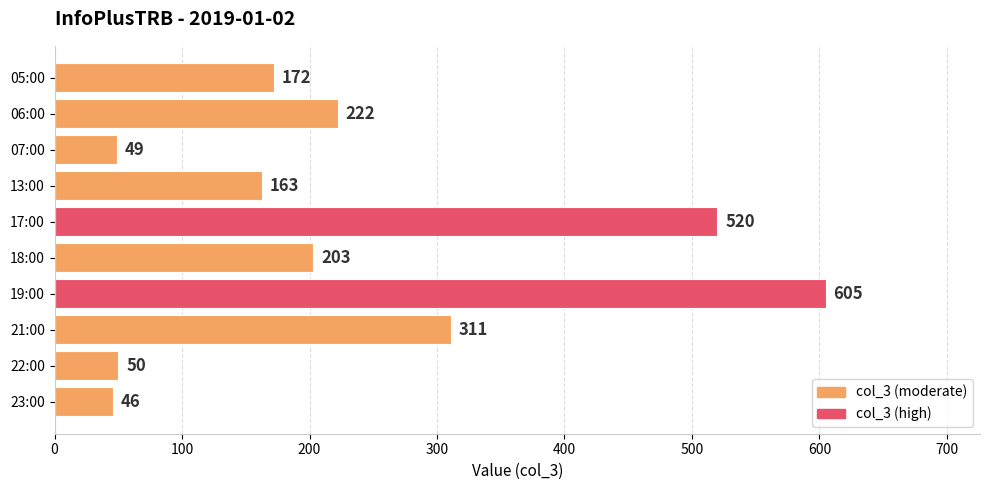

Between 21:00 and 06:00, which is larger?

21:00